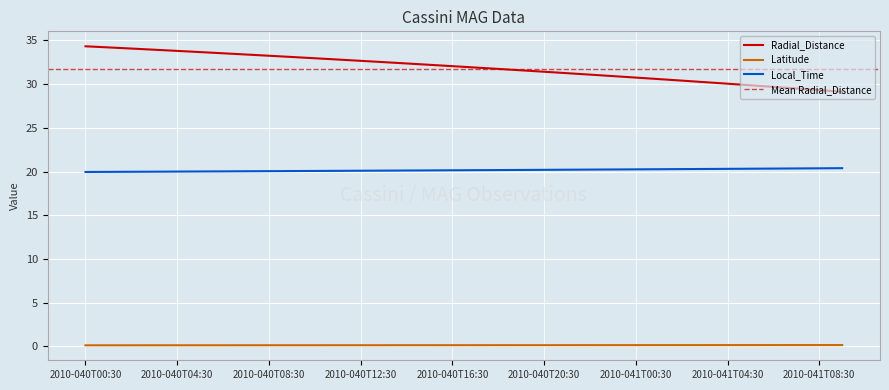

Is this an area chart (filled region under the line)?

No